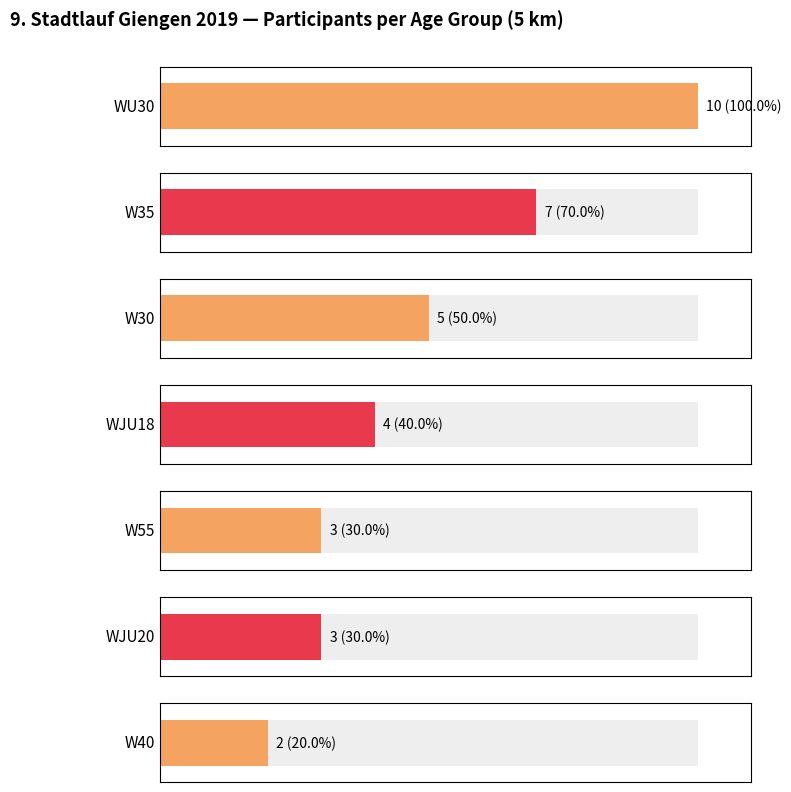

What is the label of the 3rd bar from the right?

W55